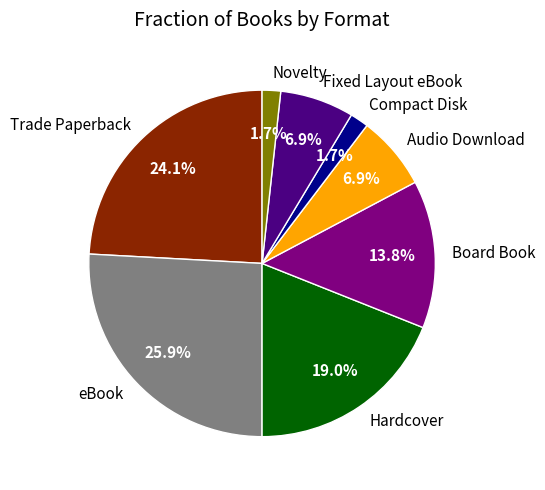

Do Fixed Layout eBook and Compact Disk together represent more than half of the pie?

No